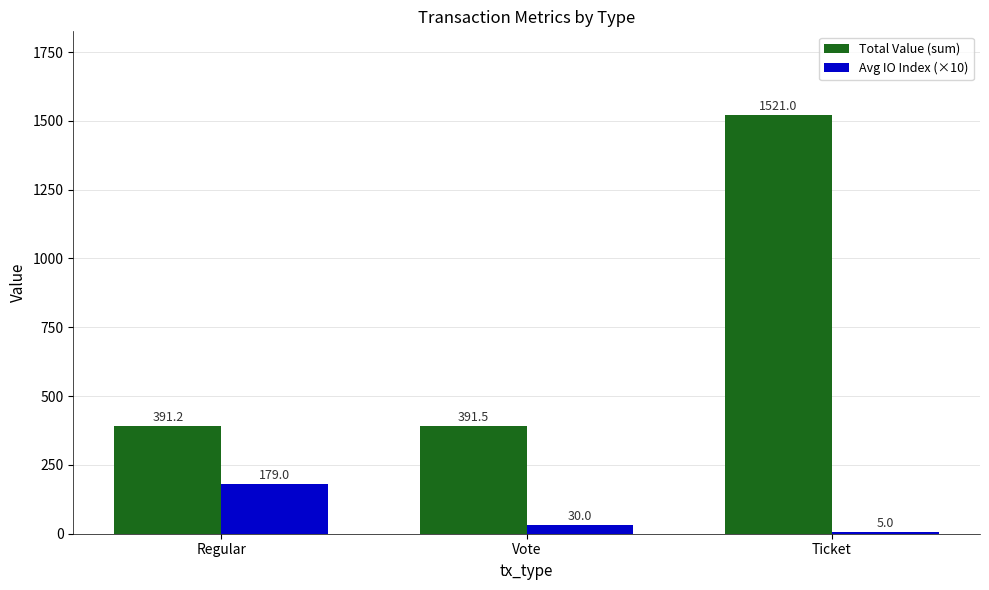

What is the total value across all series at Vote?

421.5